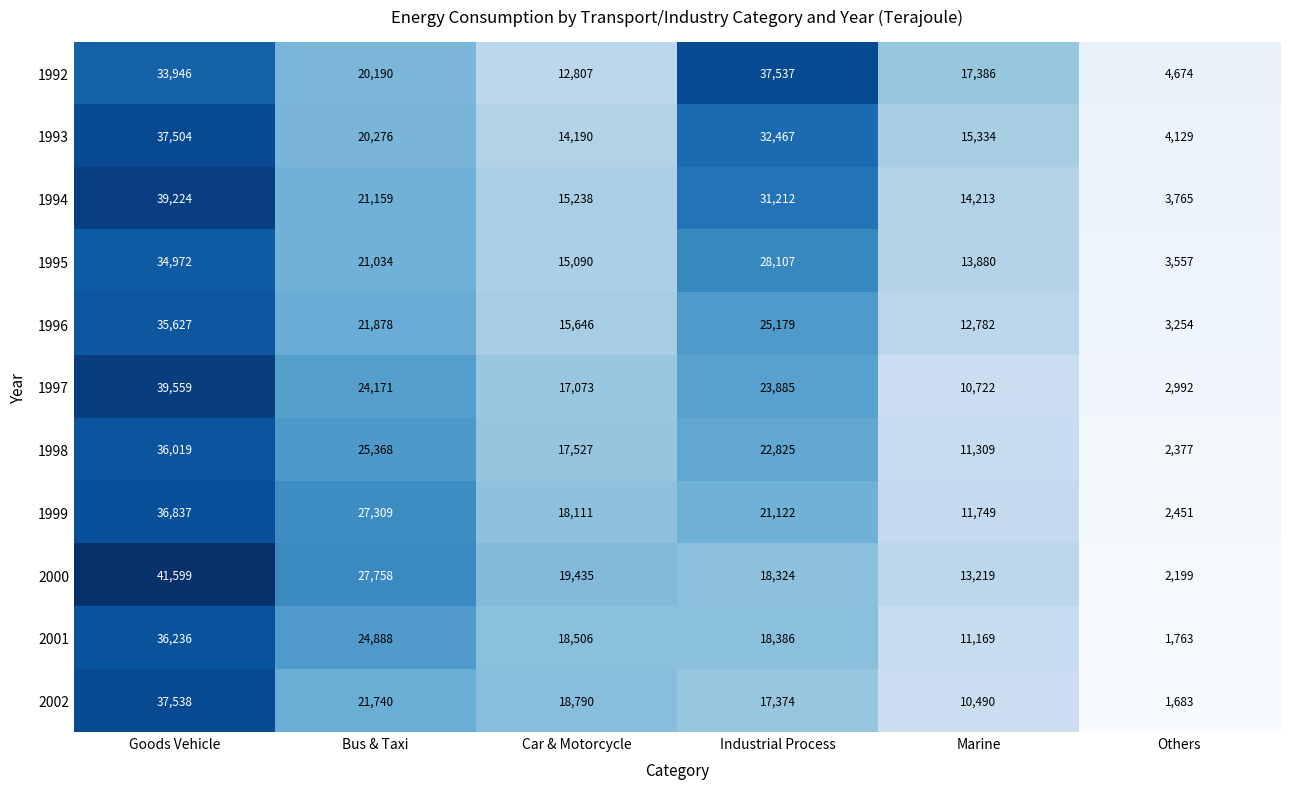

How many series are shown in this chart?

11